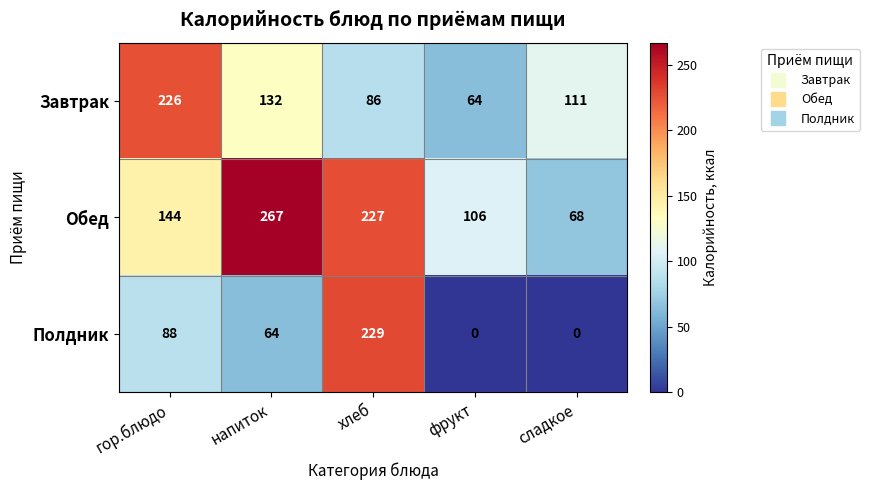

What is the sum of all Полдник values?

381